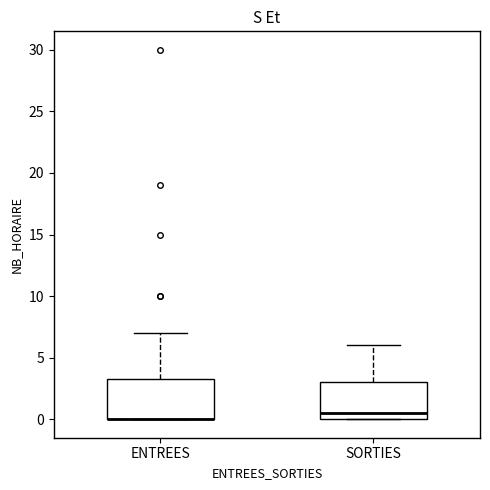

Reading left to right, read every box against the y-axis: the position of its median line, the range the box covers, and the ends of its whiskers. The values are not printed on the chart, so give them approximately, as read against the axis.

ENTREES: median 0.0 (drawn on the box's lower edge), box 0.0 to 3.5, whiskers 0.0 to 7.0
SORTIES: median 0.5, box 0.0 to 3.0, whiskers 0.0 to 6.0